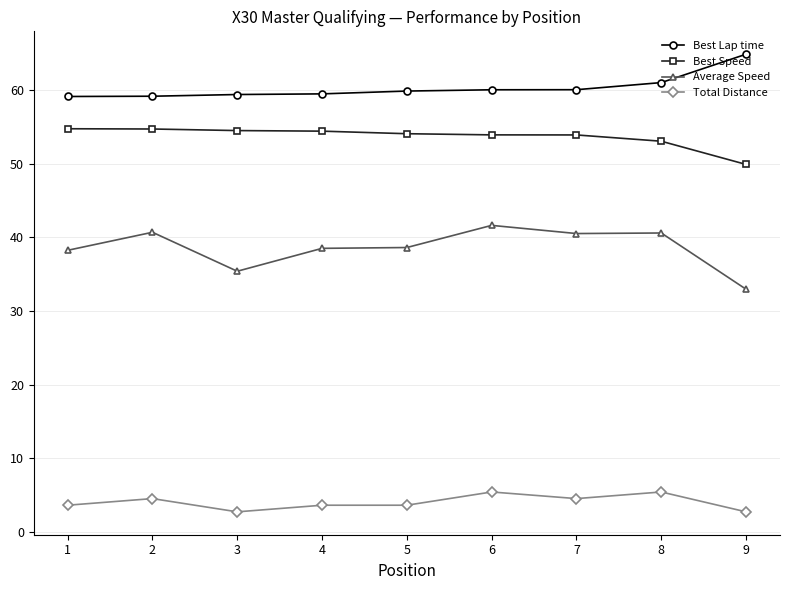

Rank the series by their maximum value, from lowest to highest.

Total Distance, Average Speed, Best Speed, Best Lap time